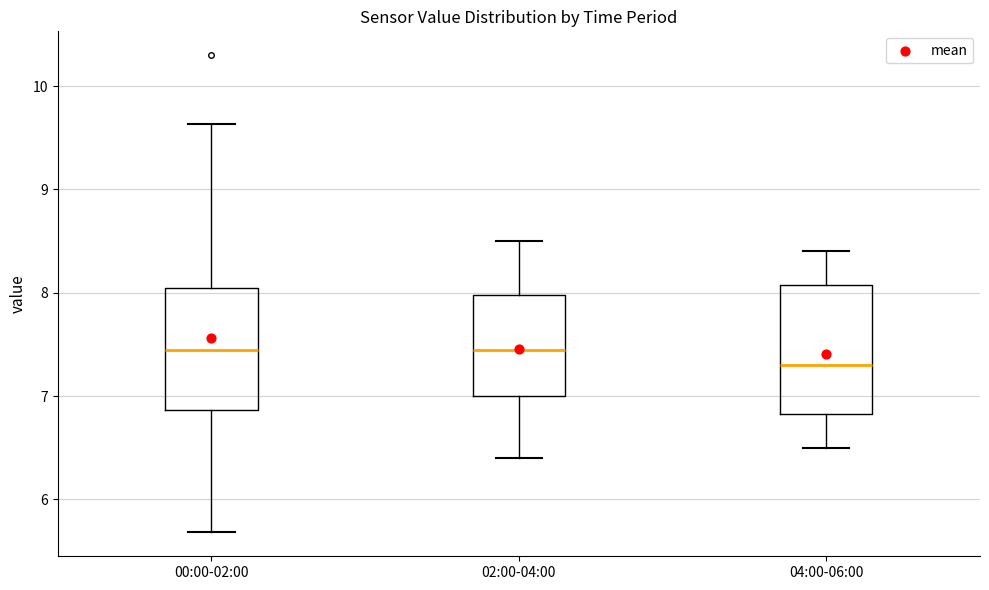

Reading left to right, transcribe this box plot: for each box, give where its median line is, the range the box spans, and where its two whiskers end, as read against the y-axis. The values are not printed on the chart, so give them approximately, as read against the axis.

00:00-02:00: median 7.5, box 6.9 to 8.1, whiskers 5.7 to 9.6
02:00-04:00: median 7.5, box 7.0 to 8.0, whiskers 6.4 to 8.5
04:00-06:00: median 7.3, box 6.8 to 8.1, whiskers 6.5 to 8.4